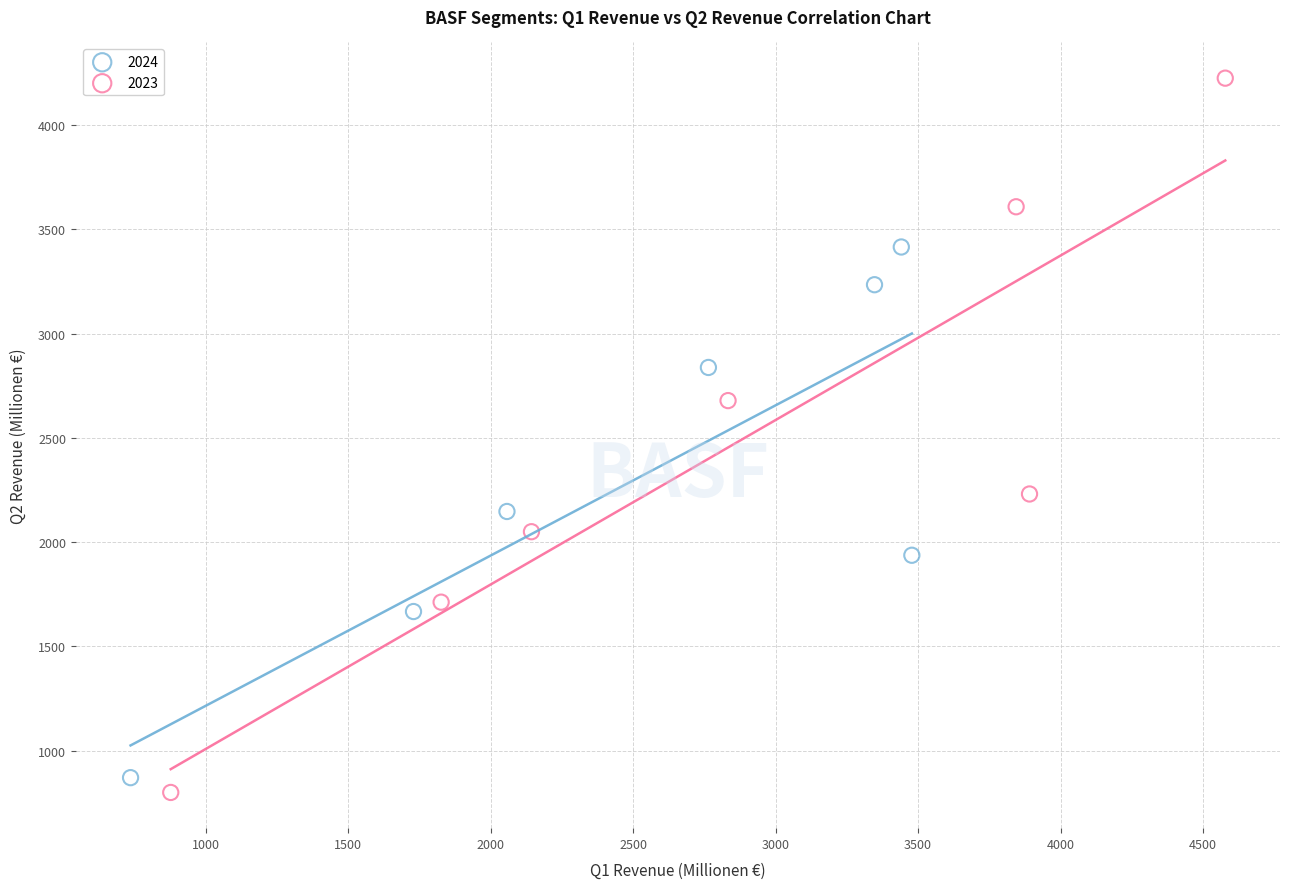

Which series contains the highest Y value?

2023